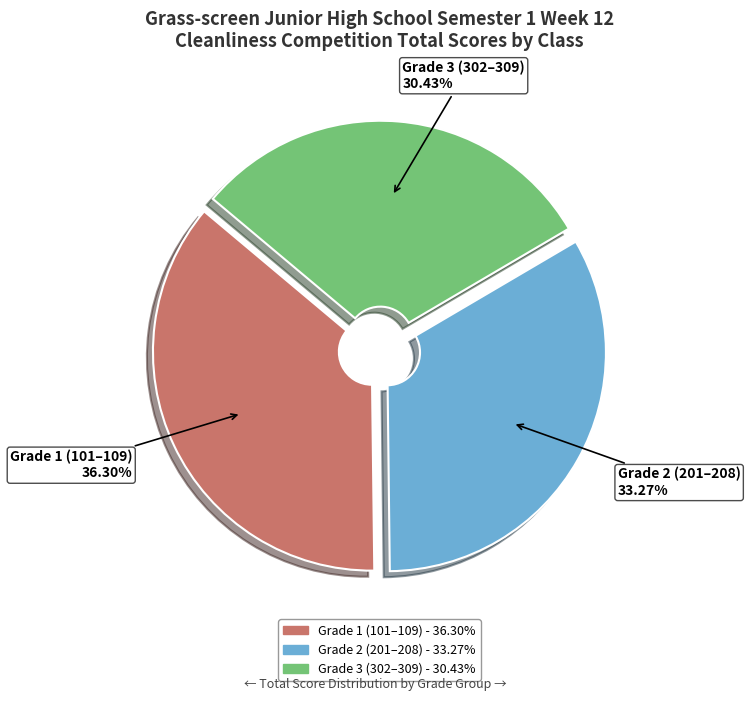

Is there any slice that represents more than half of the pie?

No